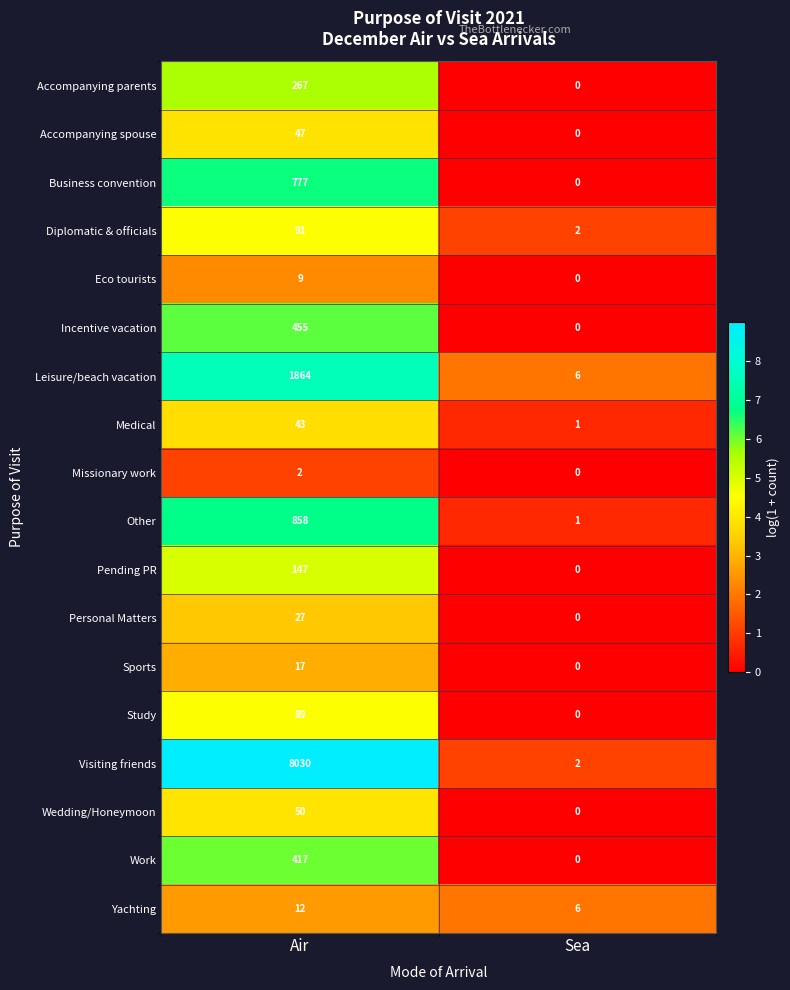

Which series has the largest range (max minus min)?

Visiting friends